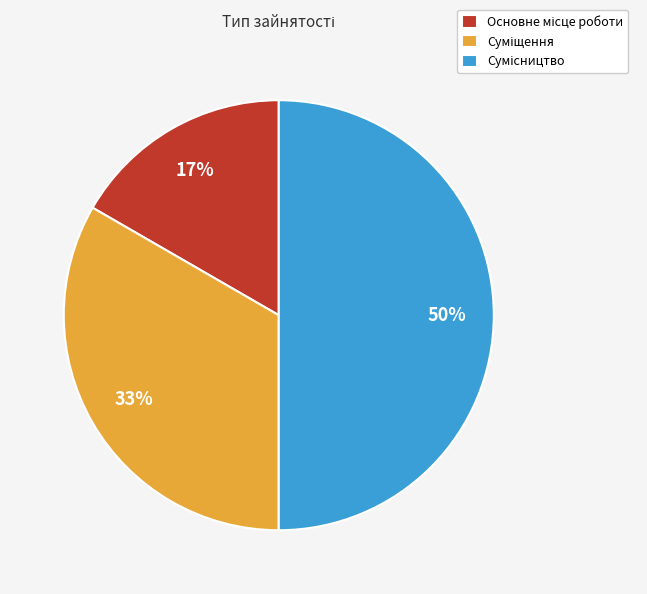

To the nearest percent, what is the average slice percentage?

33%